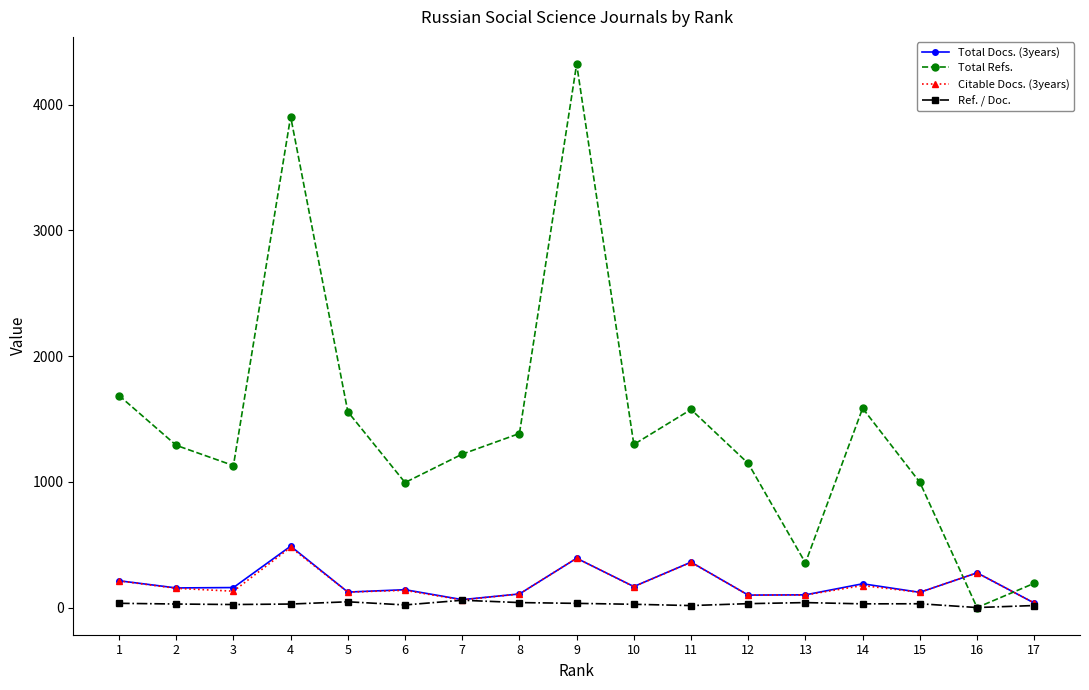

How many values in the Ref. / Doc. series are below 29?

8